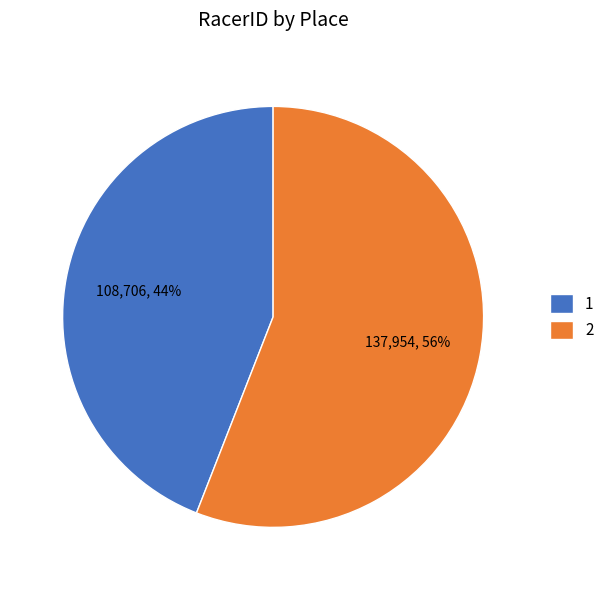

To the nearest percent, what is the average slice percentage?

50%